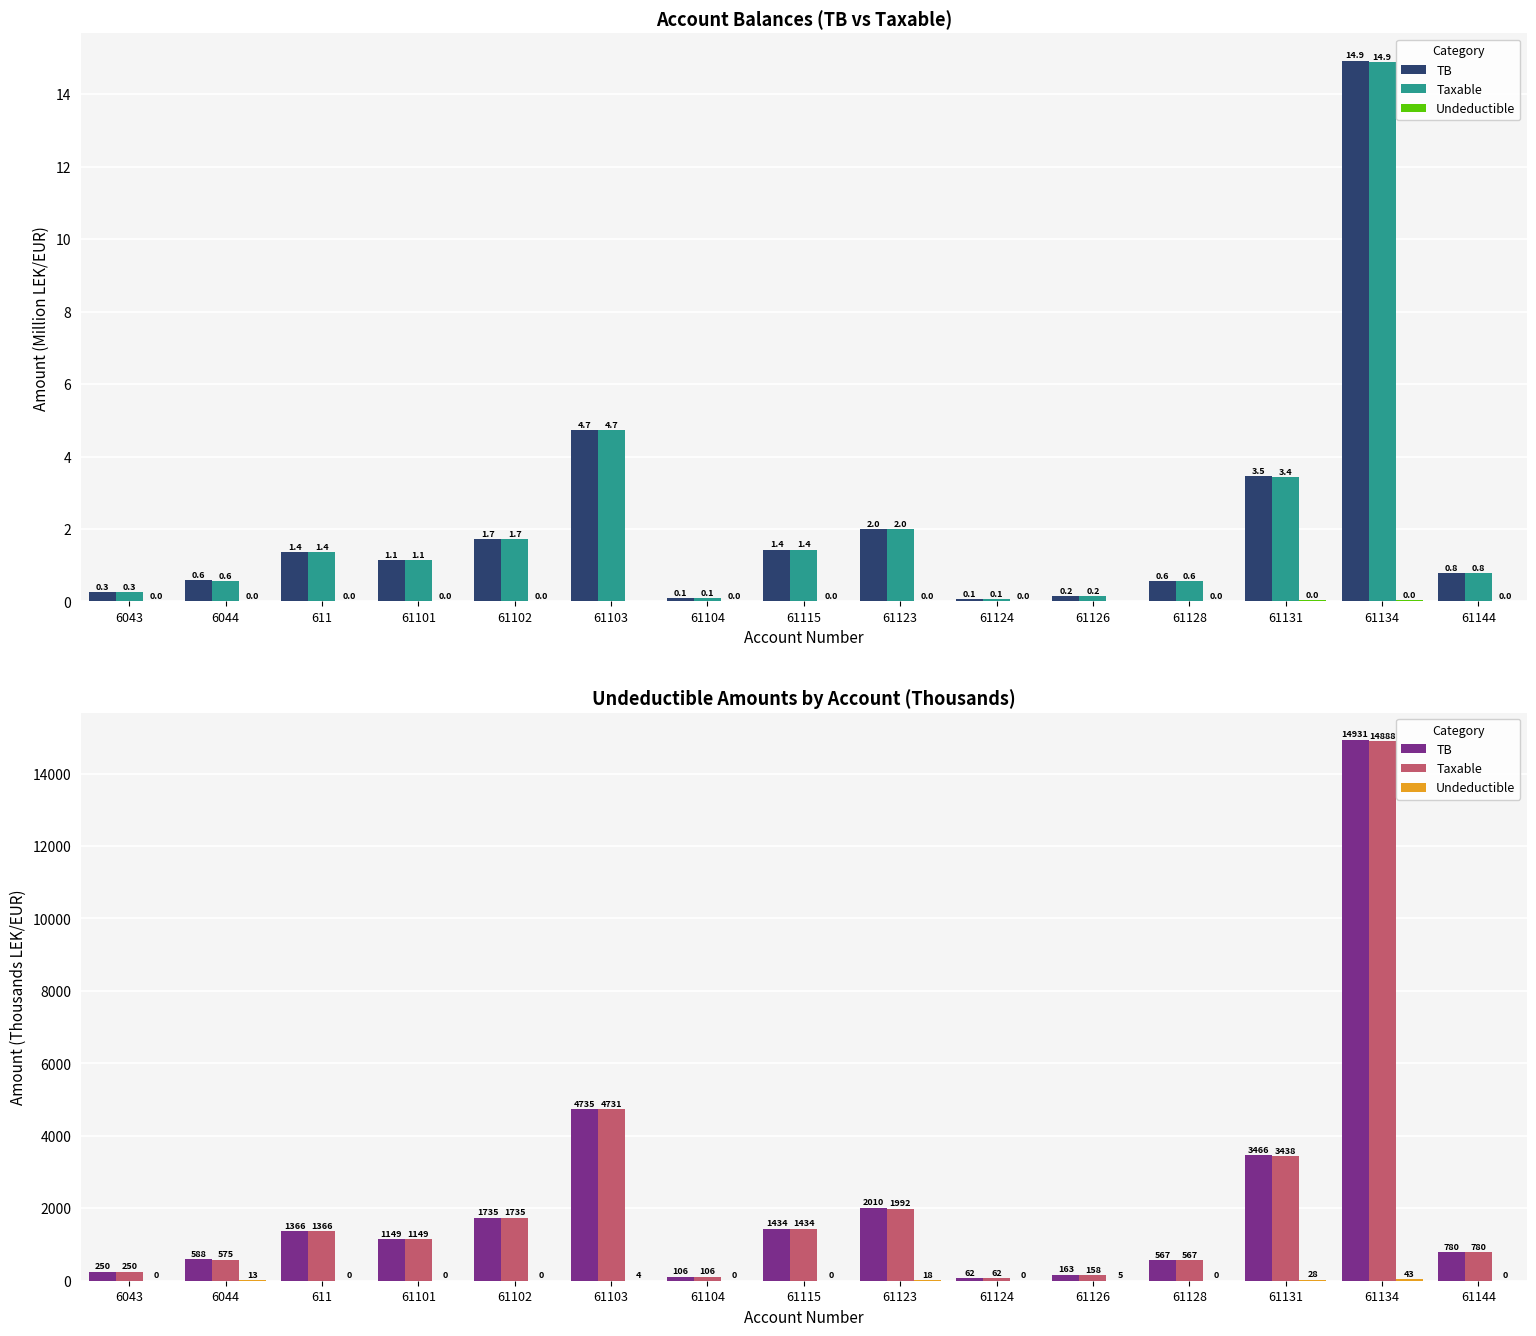

At which label is Undeductible closest to 21?

61123